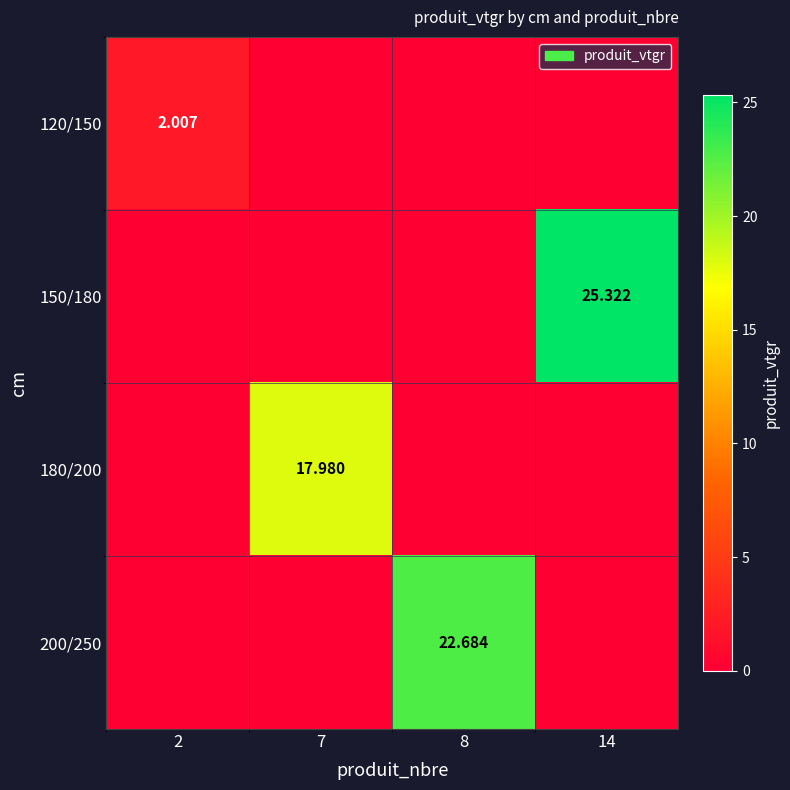

The 120/150 series shows 3.6 at 2. True or false?

False